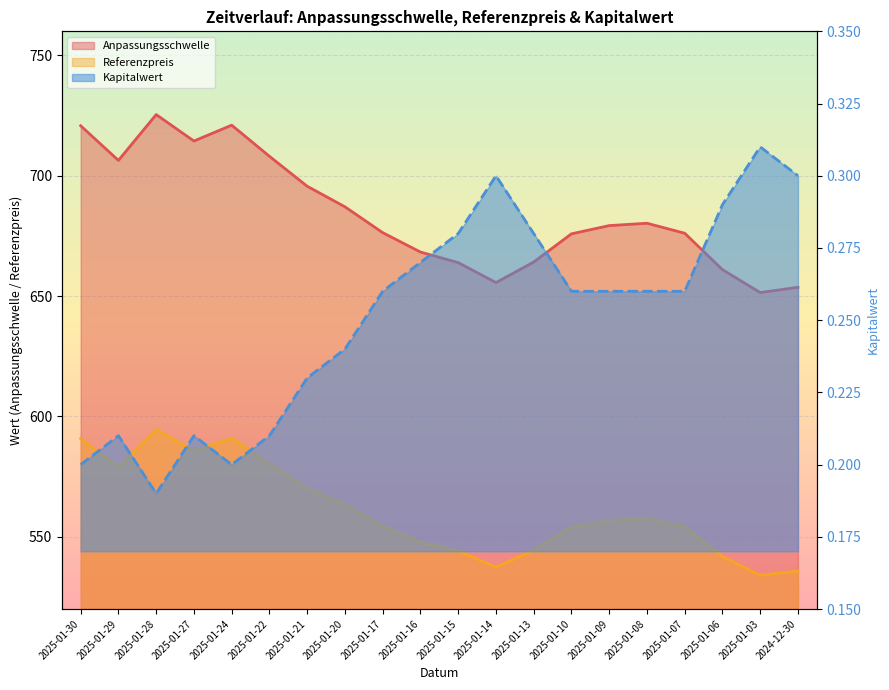

What are all the series names shown in the legend?

Anpassungsschwelle, Referenzpreis, Kapitalwert